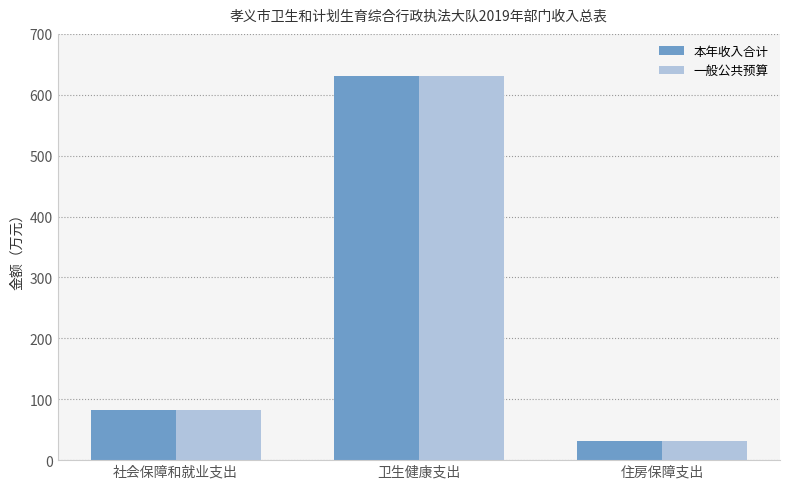

Is the value of 本年收入合计 at 卫生健康支出 greater than the value of 一般公共预算 at 住房保障支出?

Yes